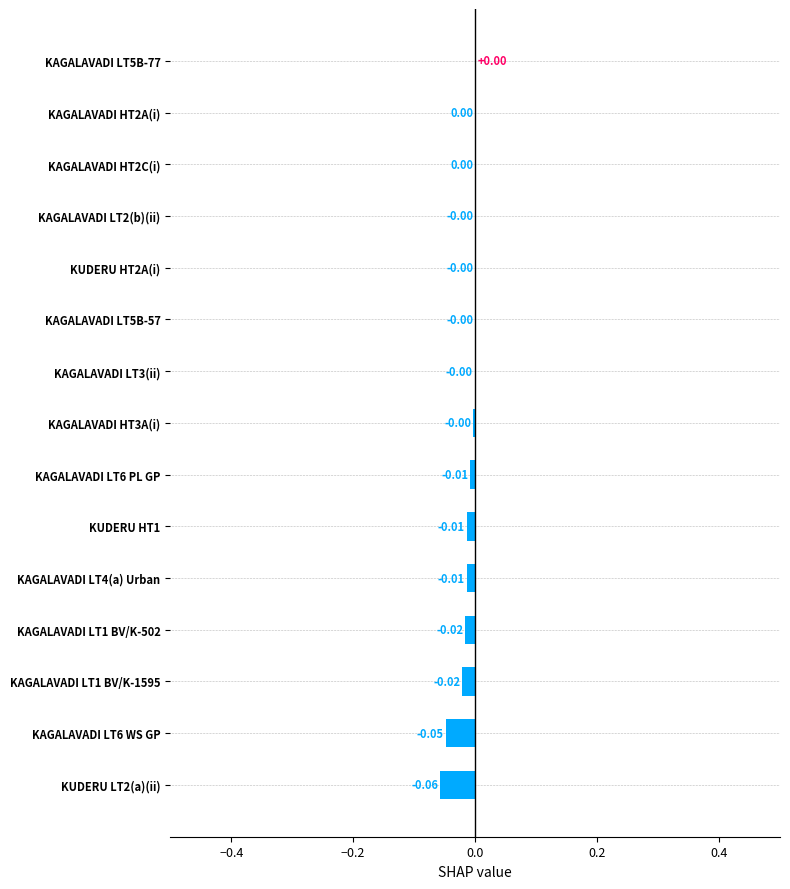

Between KAGALAVADI HT2C(i) and KAGALAVADI LT1 BV/K-1595, which is larger?

KAGALAVADI HT2C(i)